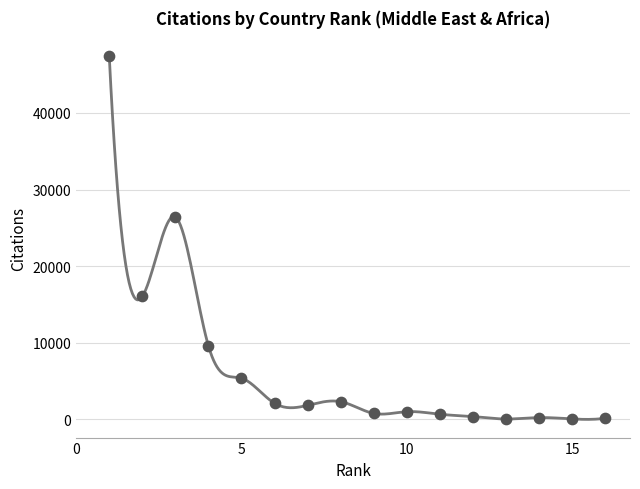

What Y value in the scatter plot is closest to 23766?

26426